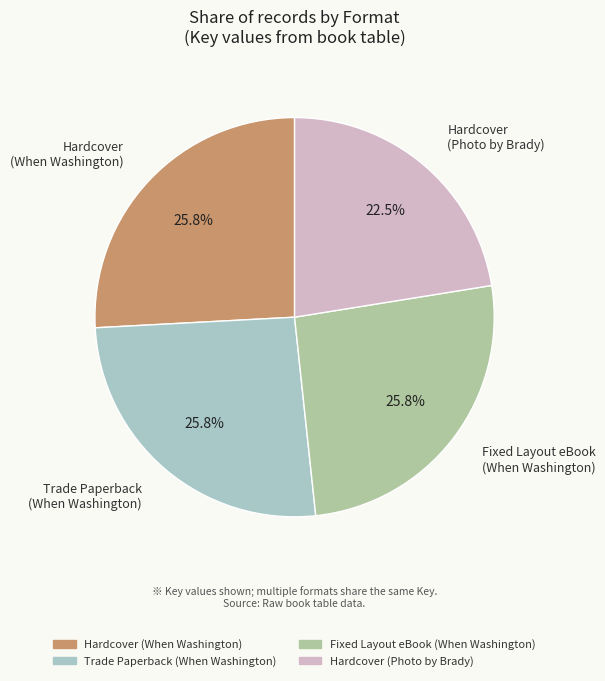

What is the ratio of the value at Hardcover (Photo by Brady) to the value at Fixed Layout eBook (When Washington)?

0.9